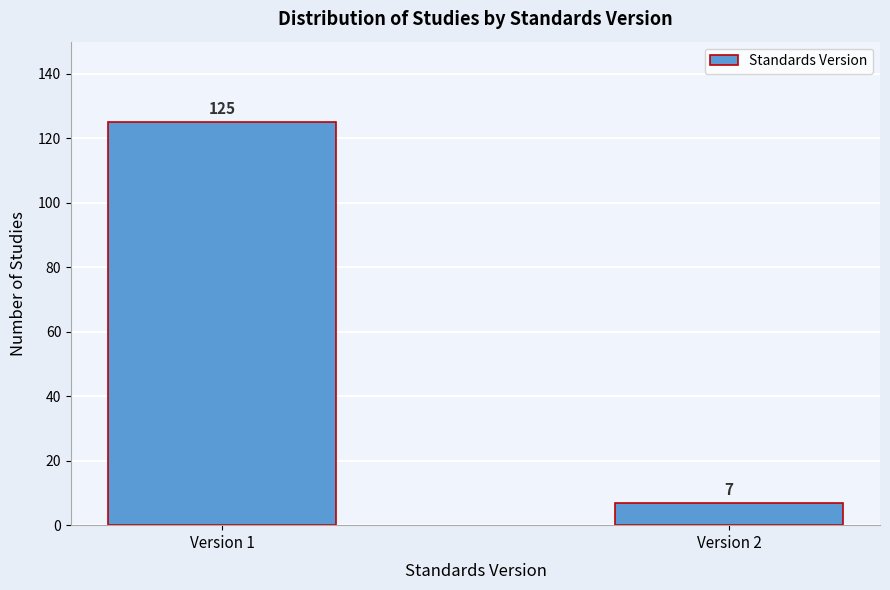

Reading left to right, what are all the values shown in this chart?

125	7